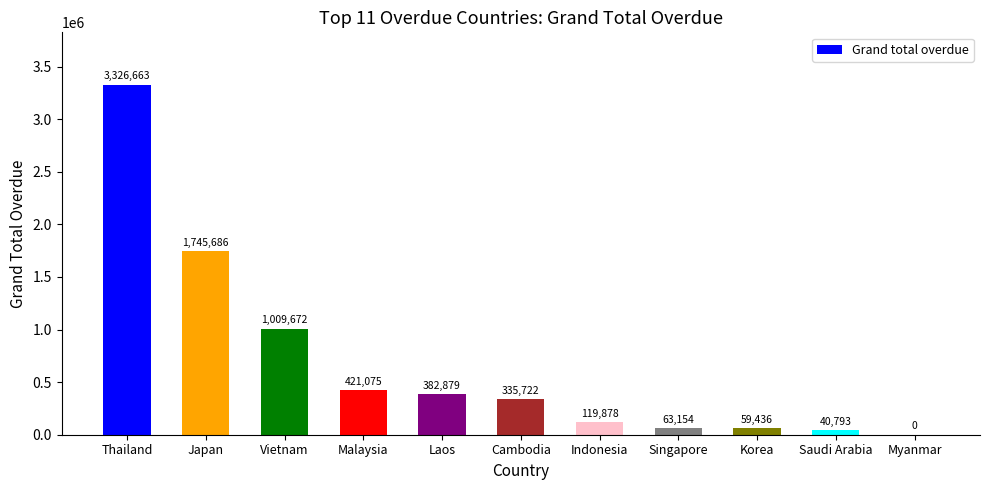

Where does the data first go above 335722?

Thailand